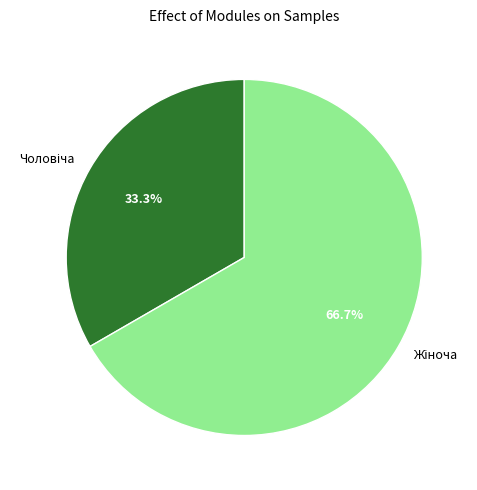

What is the smallest slice in the pie chart?

Чоловіча